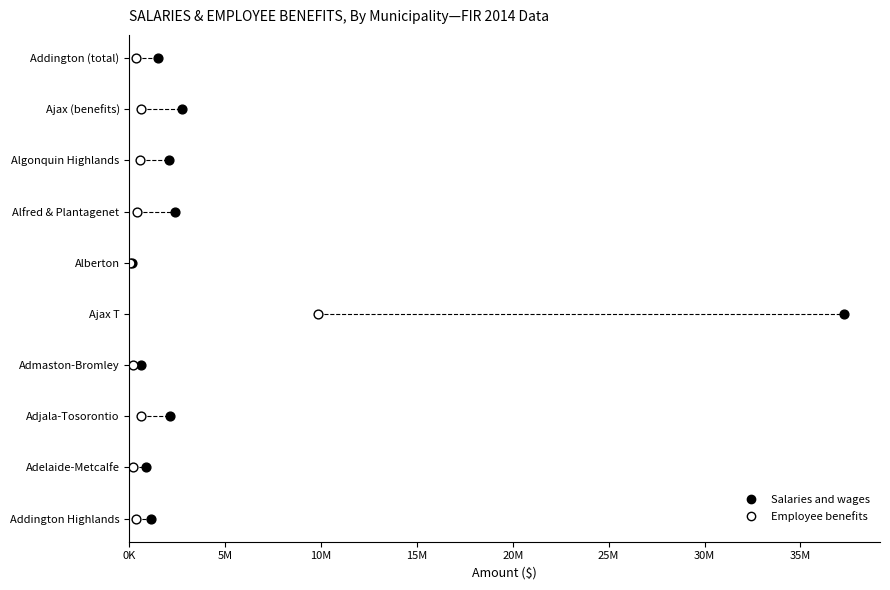

What are all the series names shown in the legend?

Salaries and wages, Employee benefits